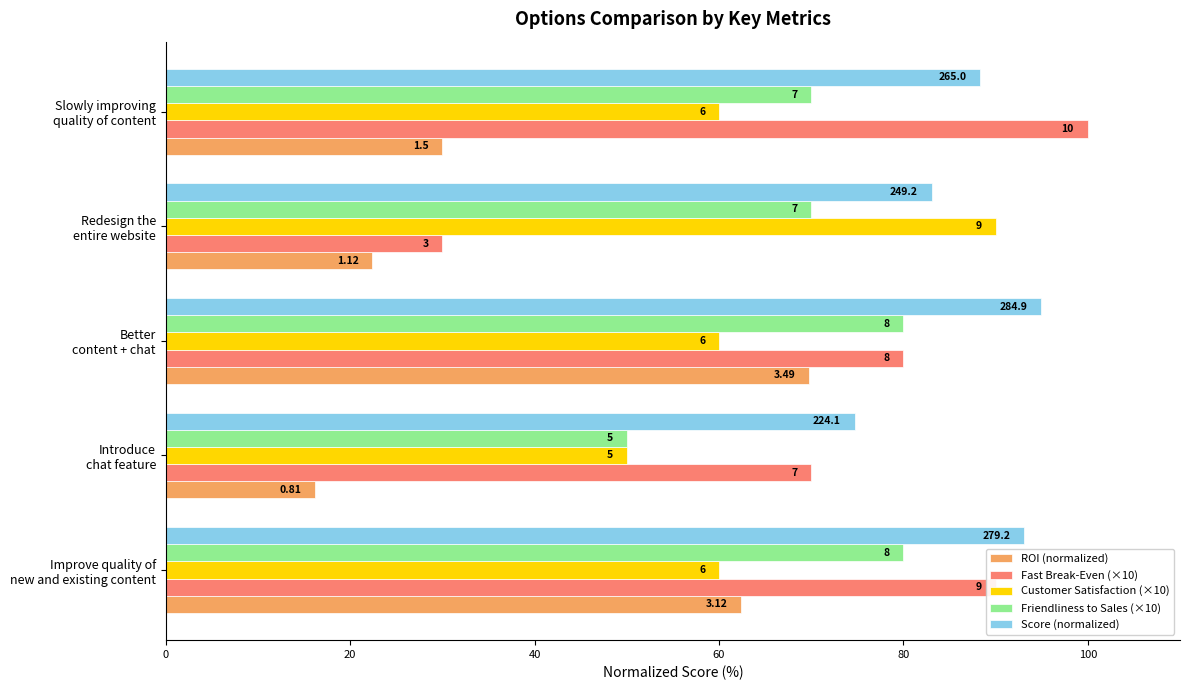

What are all the series names shown in the legend?

ROI (normalized), Fast Break-Even (×10), Customer Satisfaction (×10), Friendliness to Sales (×10), Score (normalized)